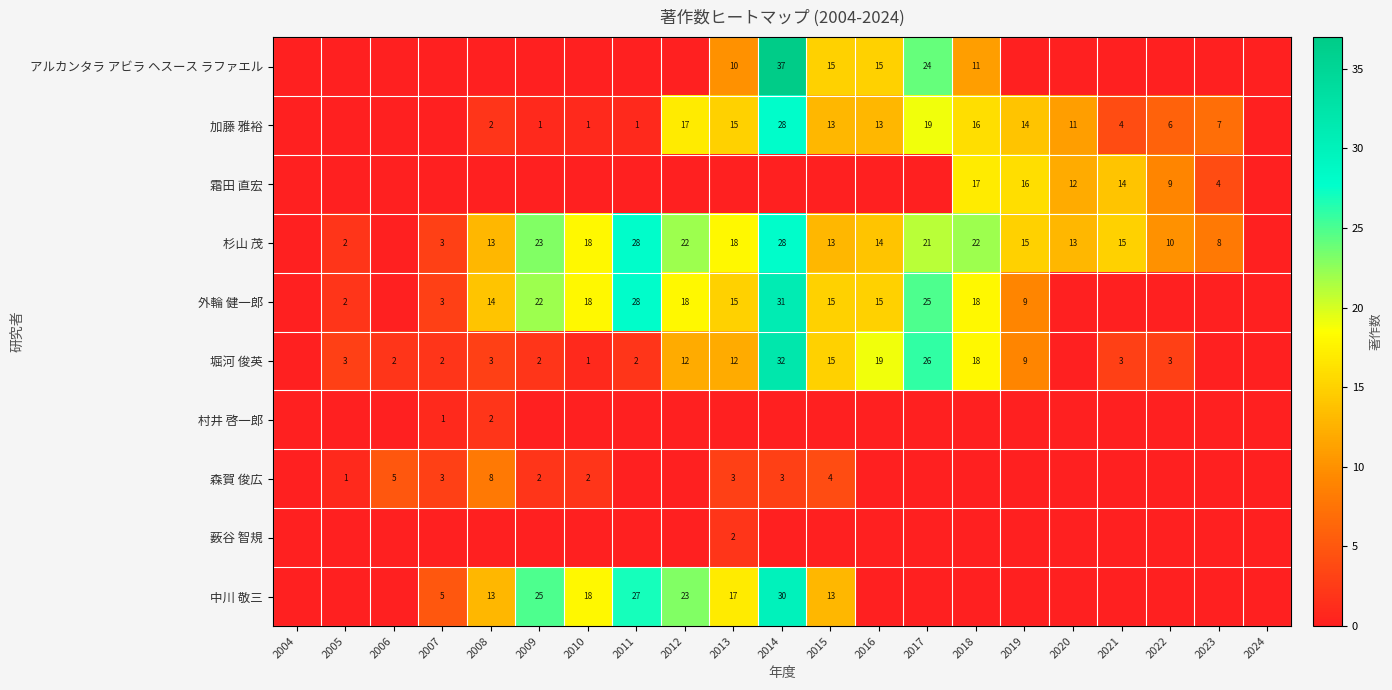

Is it true that 杉山 茂 equals 2 at 2005?

True